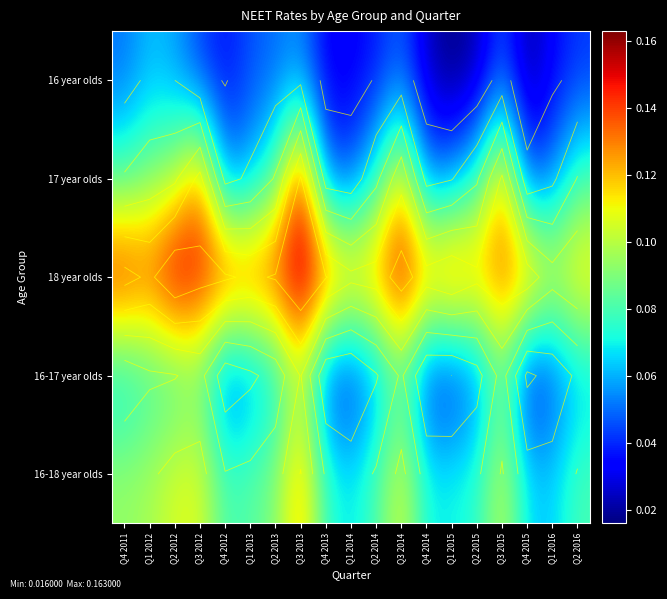

Which label corresponds to the smallest value in the chart?

Q1 2015